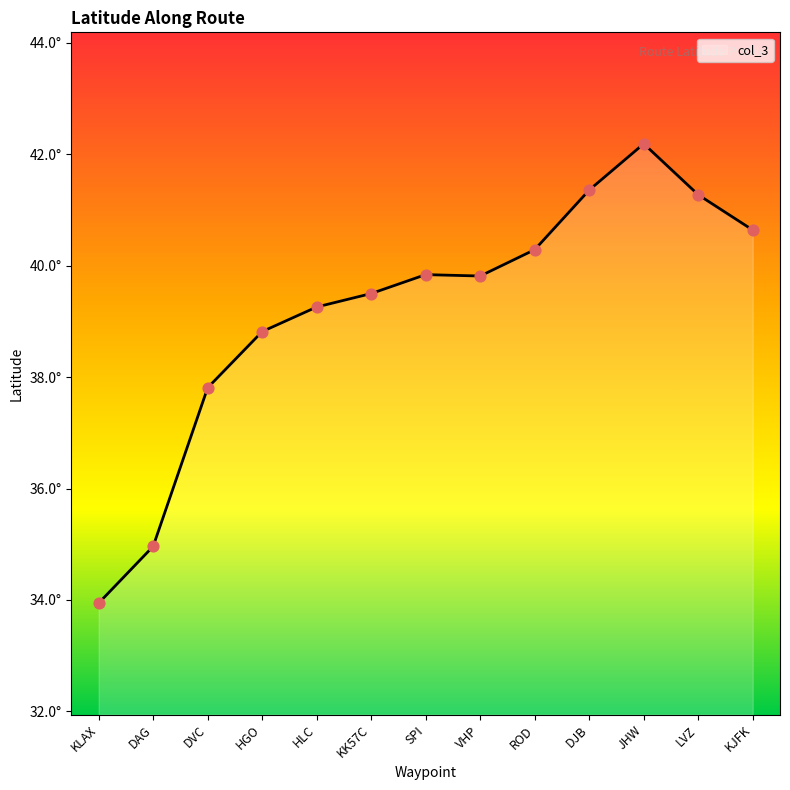

What is the change in value from ROD to KJFK?

+0.4